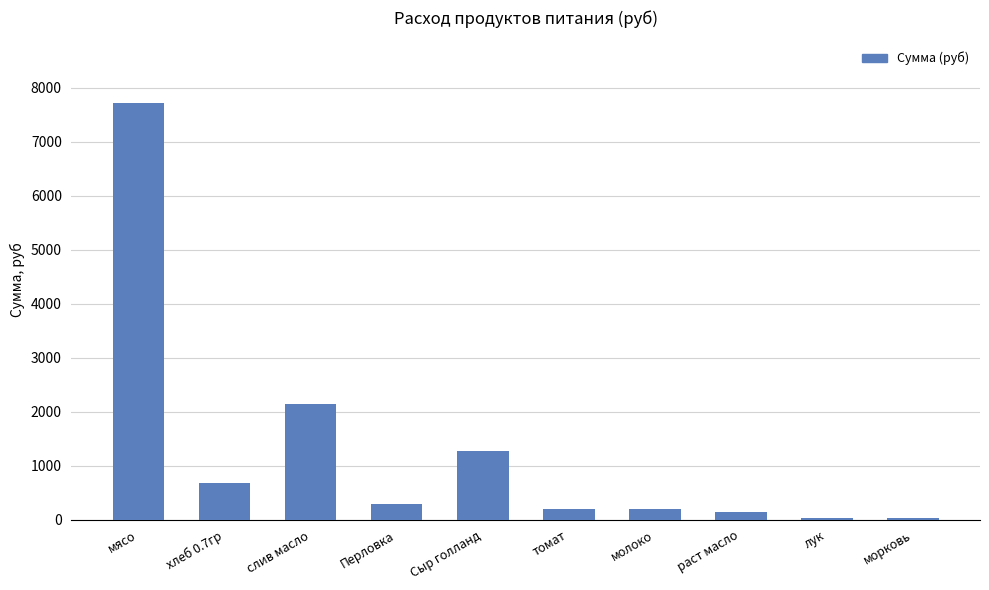

What is the label of the 3rd bar from the right?

раст масло